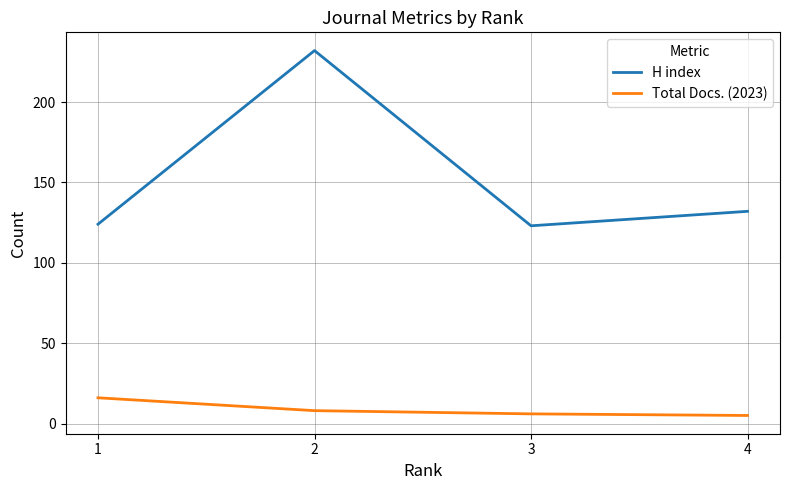

Which series has the largest total across all categories?

H index